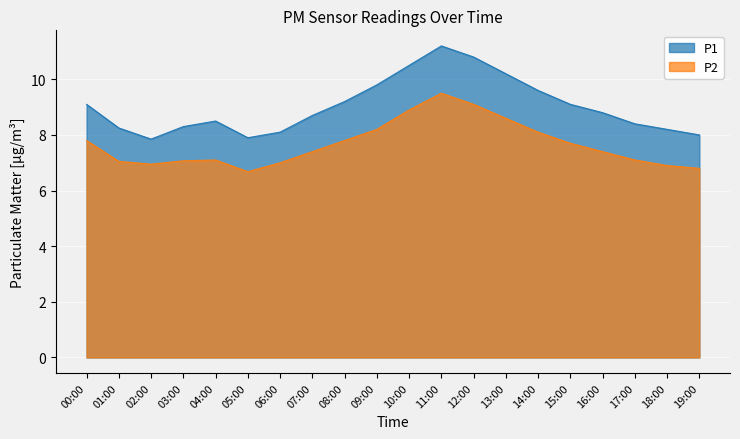

Is it true that P2 equals 7.8 at 00:00?

True